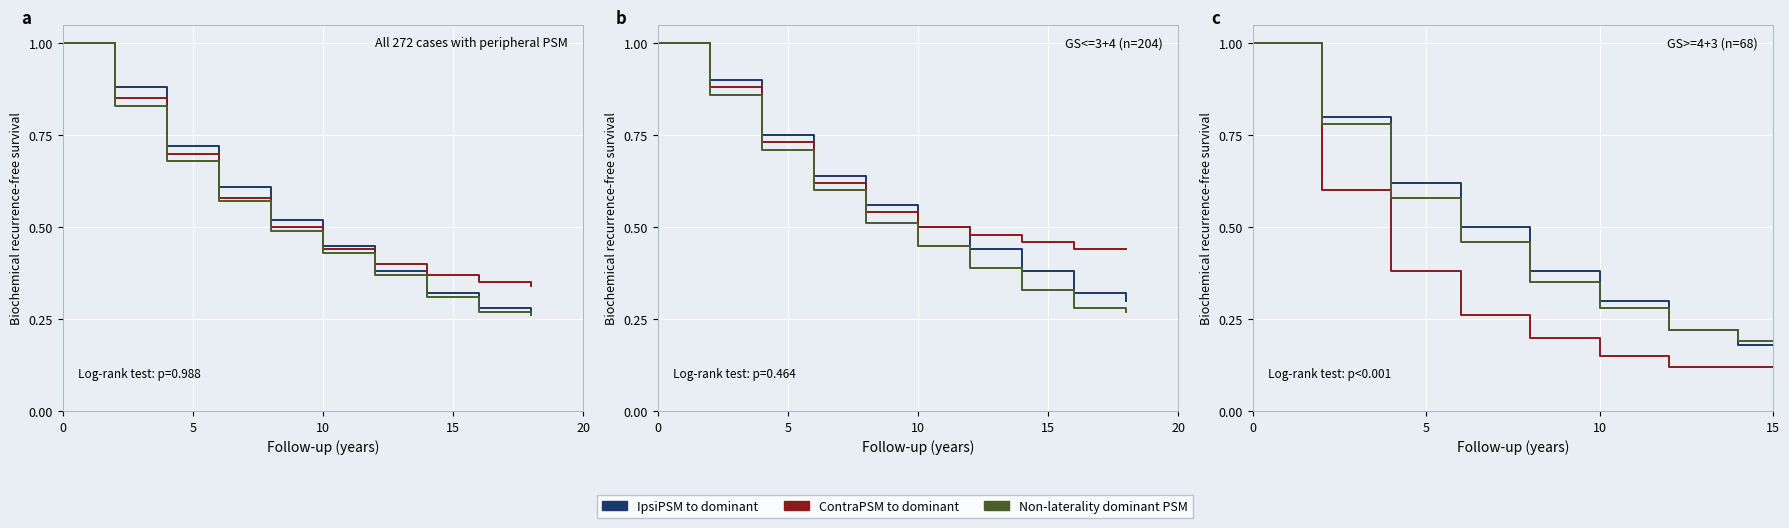

True or false: Non-laterality dominant PSM and ContraPSM to dominant intersect in this chart.

False